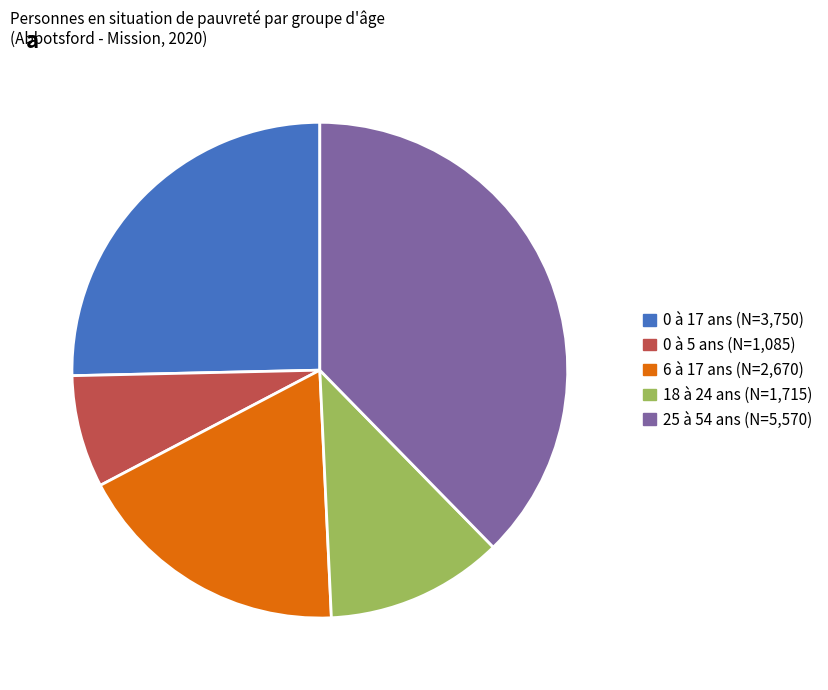

Rank the categories by value from highest to lowest.

25 à 54 ans, 0 à 17 ans, 6 à 17 ans, 18 à 24 ans, 0 à 5 ans